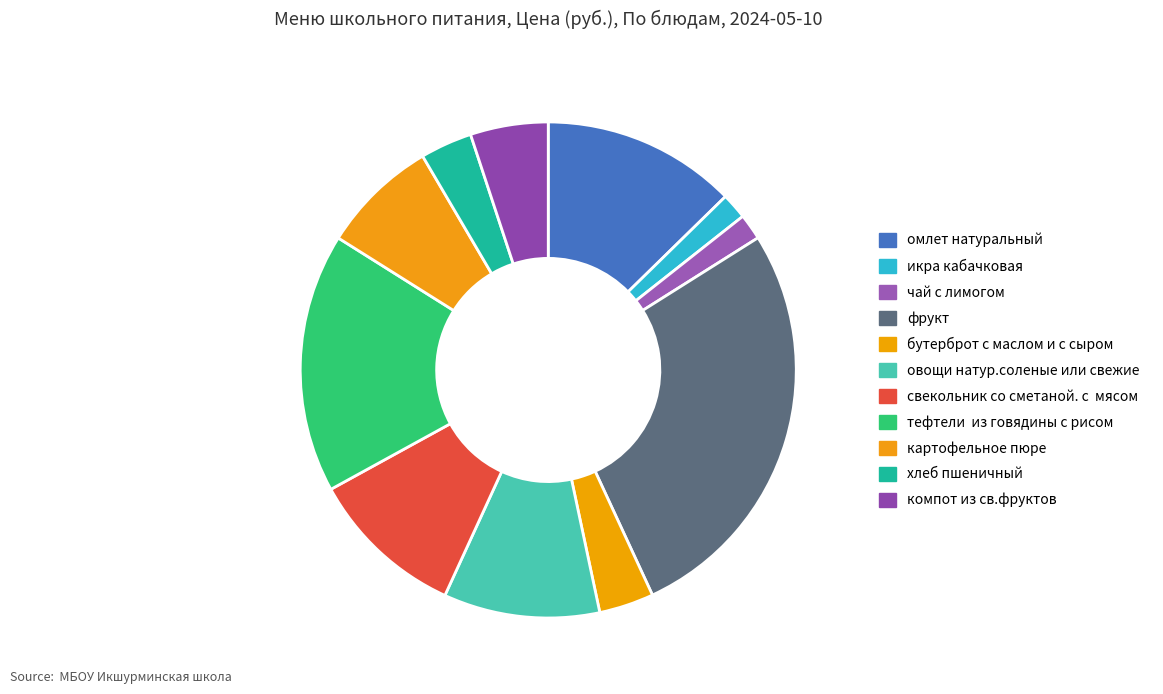

True or false: компот из св.фруктов accounts for 5% of the total.

True